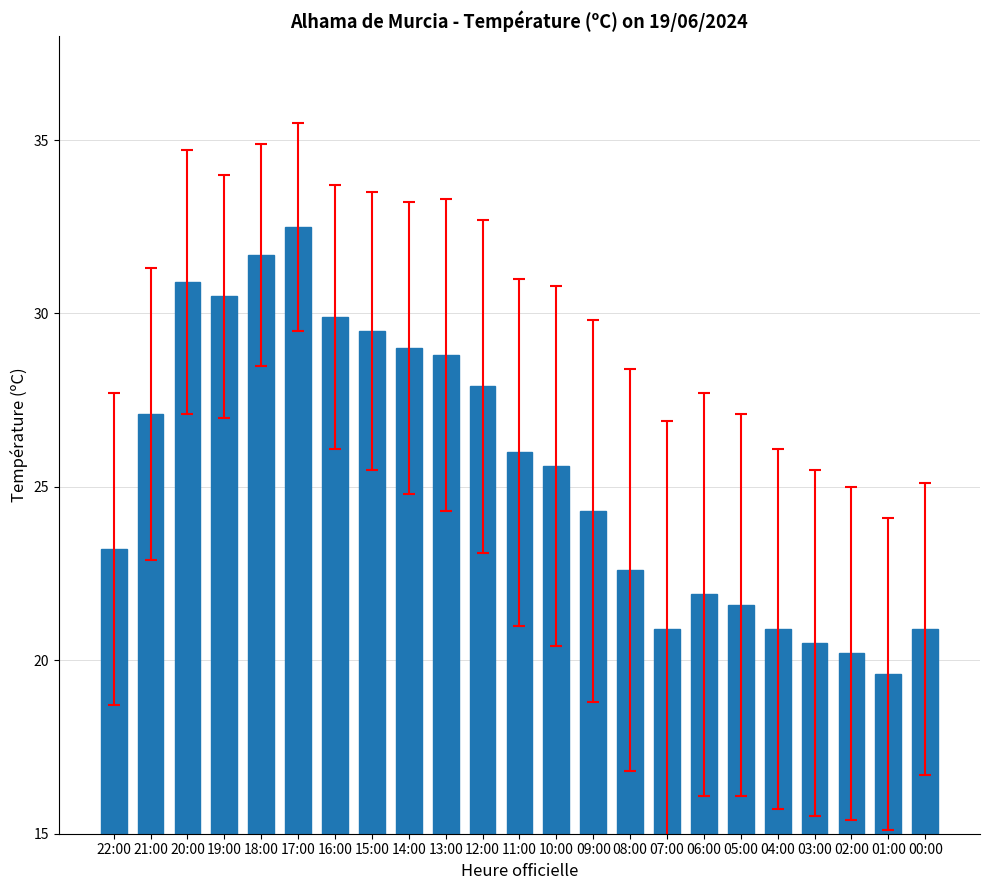

The value at 15:00 is 29.5. True or false?

True